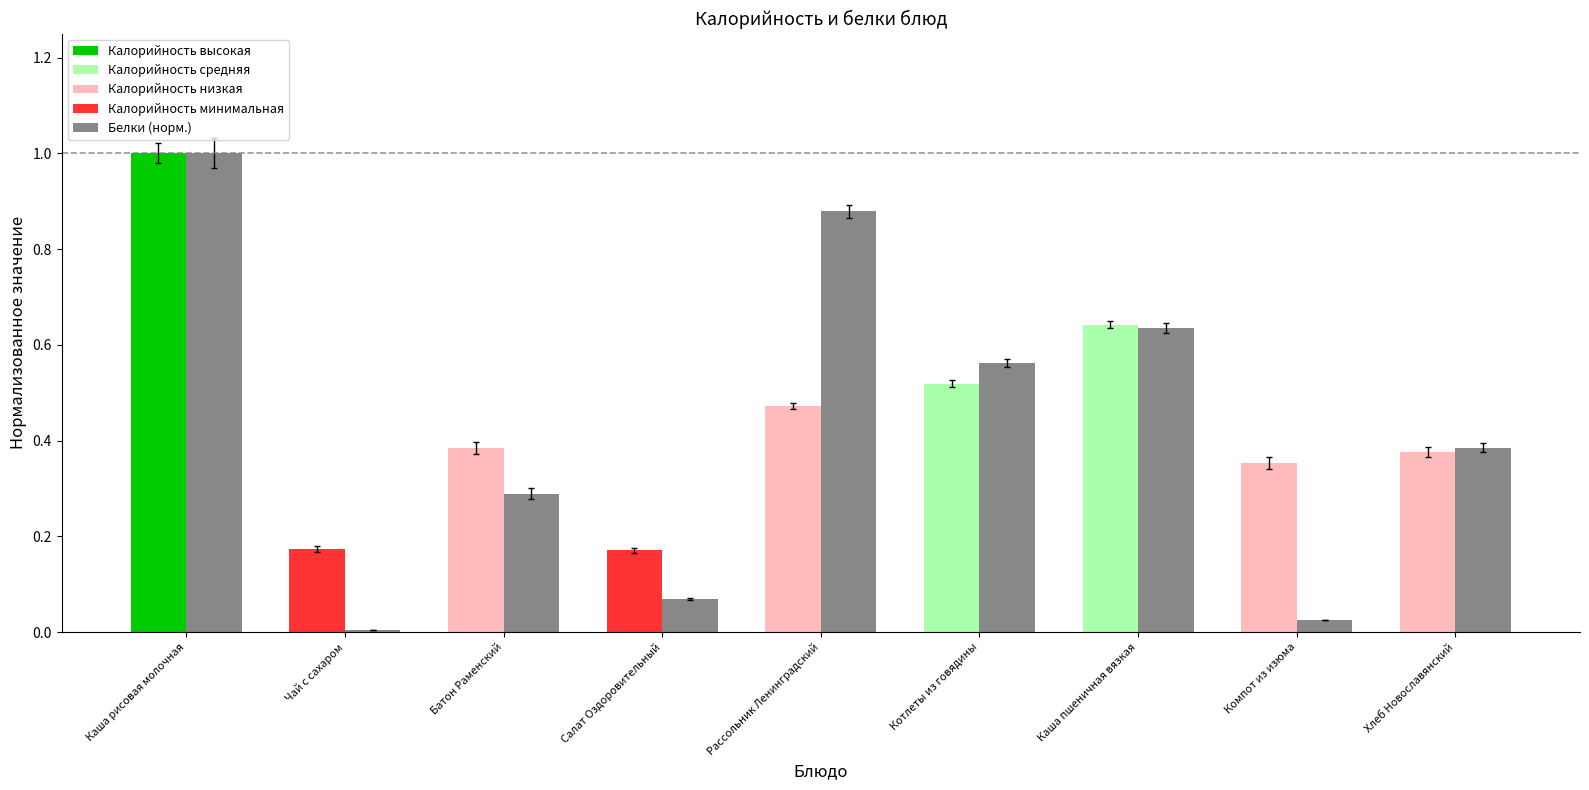

What is the spread (max minus min) of values at Компот из изюма?

0.3